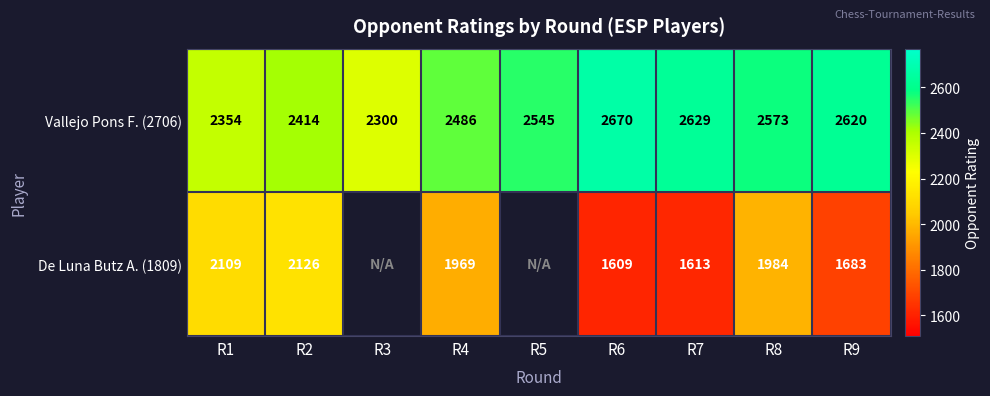

The value of De Luna Butz A. (1809) at R2 is 3816. True or false?

False